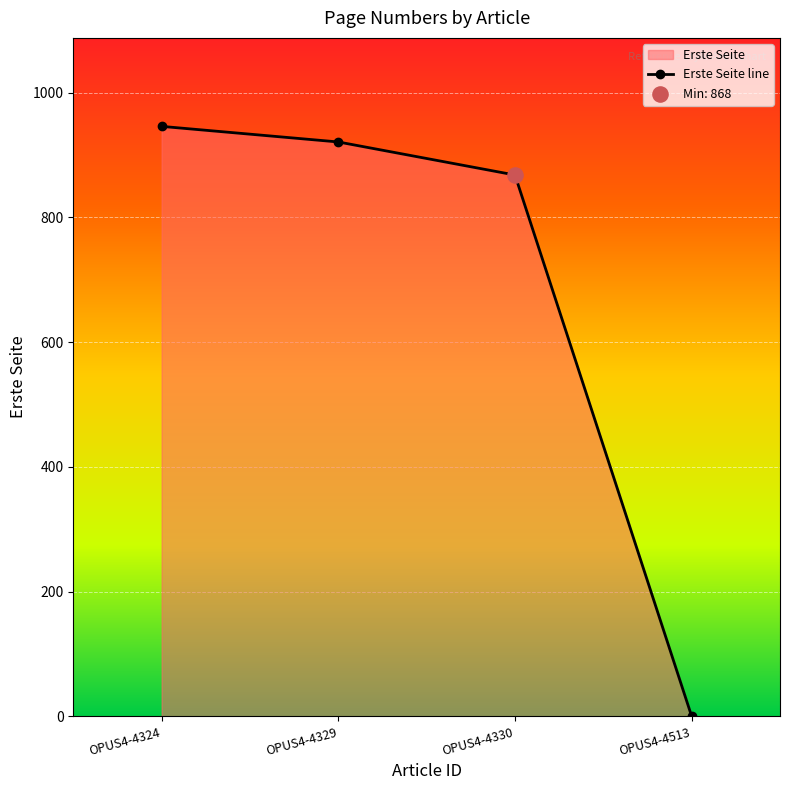

Which has a higher value, OPUS4-4329 or OPUS4-4324?

OPUS4-4324